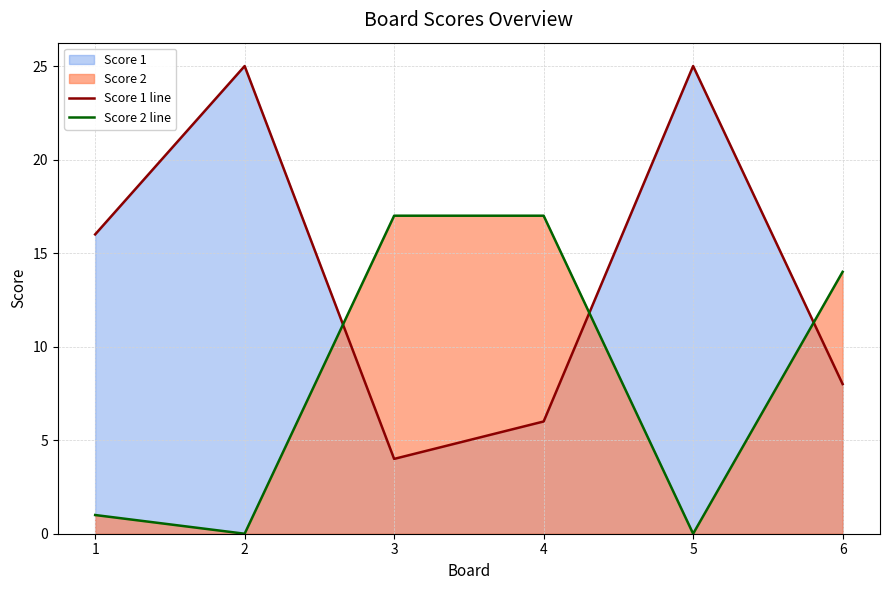

How many data points does each series have?

6